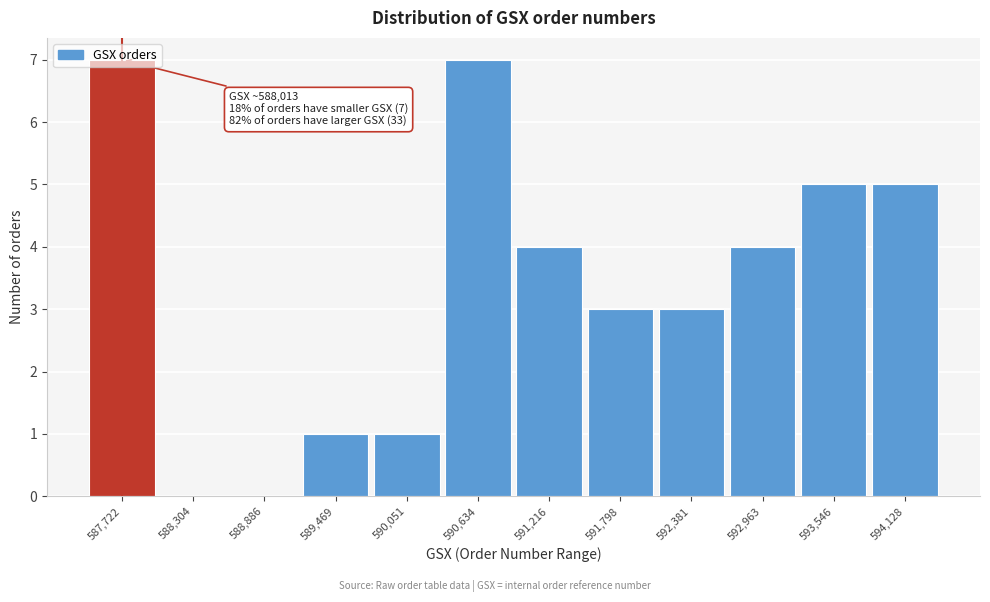

What is the sum of the values at 592,963 and 591,798?

7